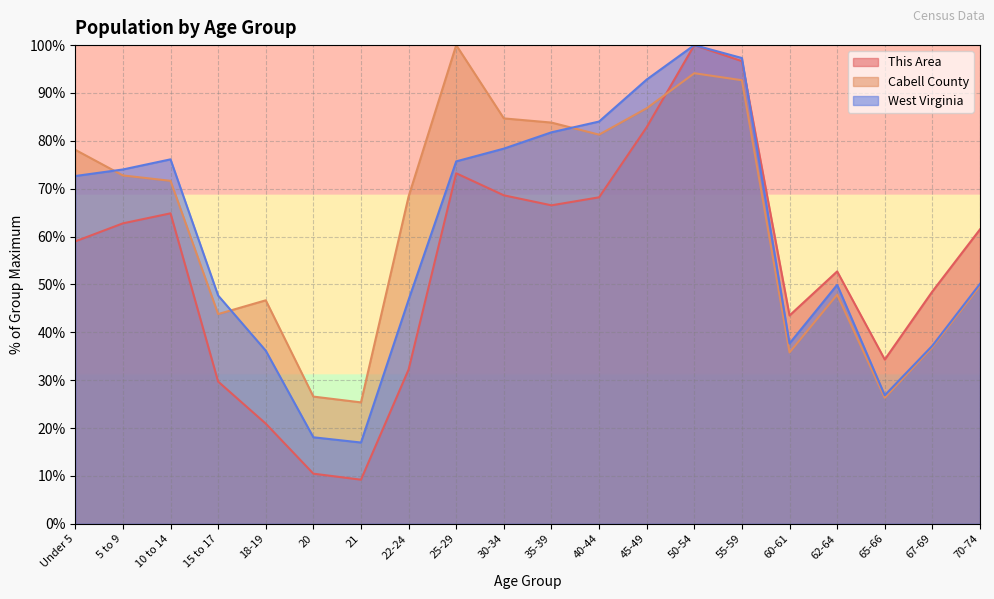

What is the value of the Cabell County point at the 19th from the left?

36.9